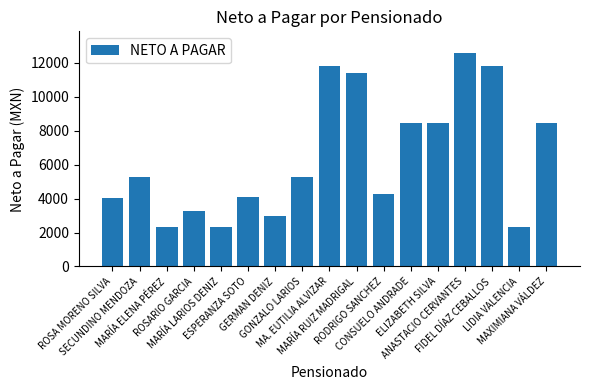

What is the difference between the second highest and minimum values?

9518.4